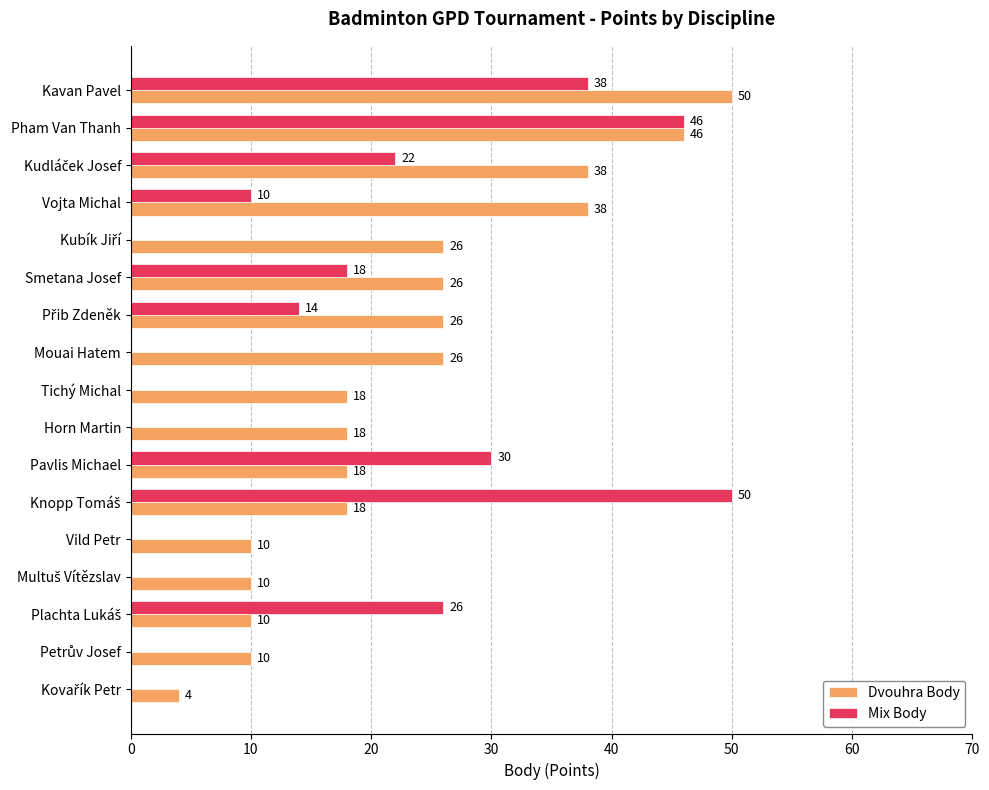

Is it true that Mix Body equals 0 at Vild Petr?

True